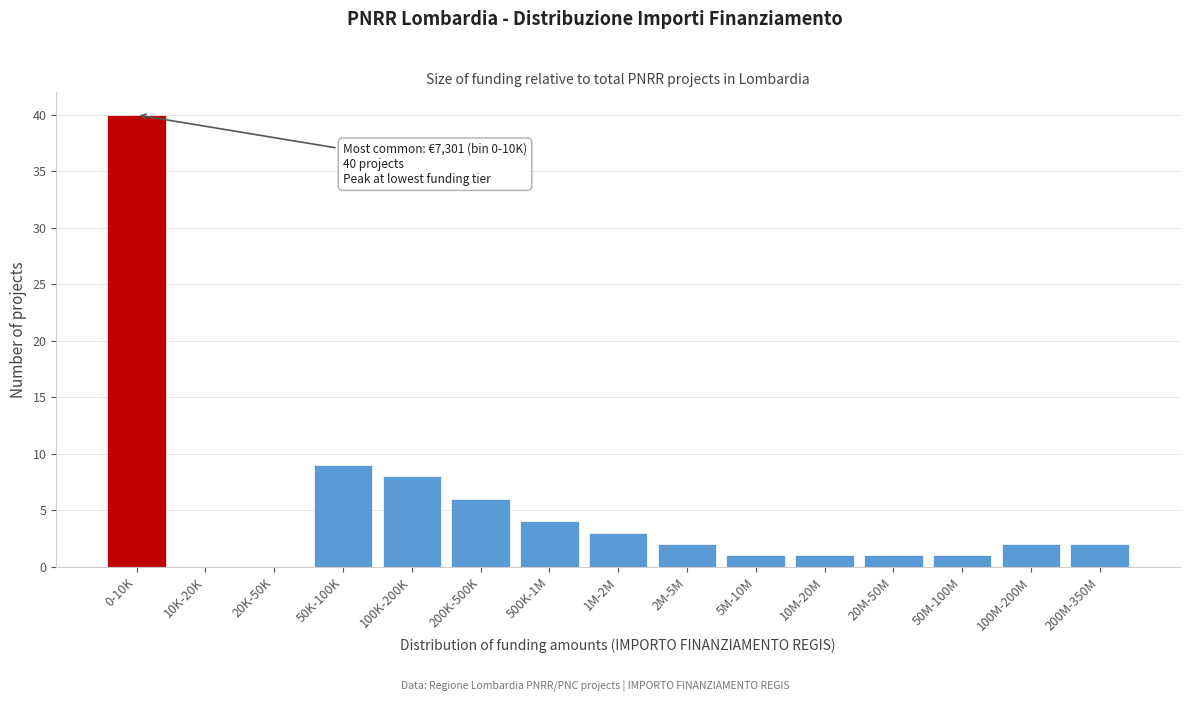

Reading left to right, extract all data points from this chart.

0-10K=40	10K-20K=0	20K-50K=0	50K-100K=9	100K-200K=8	200K-500K=6	500K-1M=4	1M-2M=3	2M-5M=2	5M-10M=1	10M-20M=1	20M-50M=1	50M-100M=1	100M-200M=2	200M-350M=2